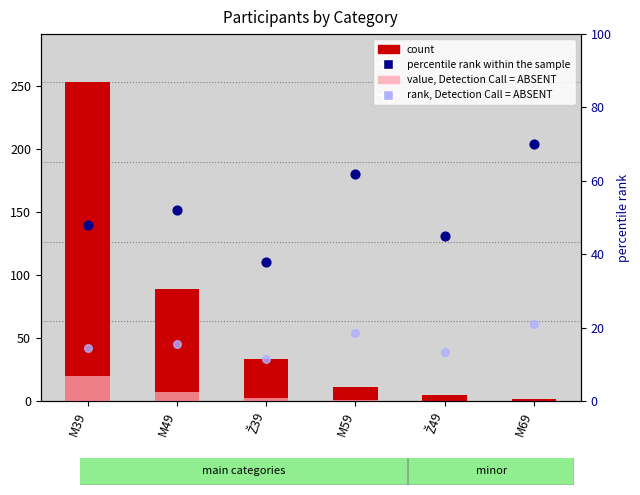

Is the value of count at M49 greater than the value of percentile rank within the sample at Ž49?

Yes